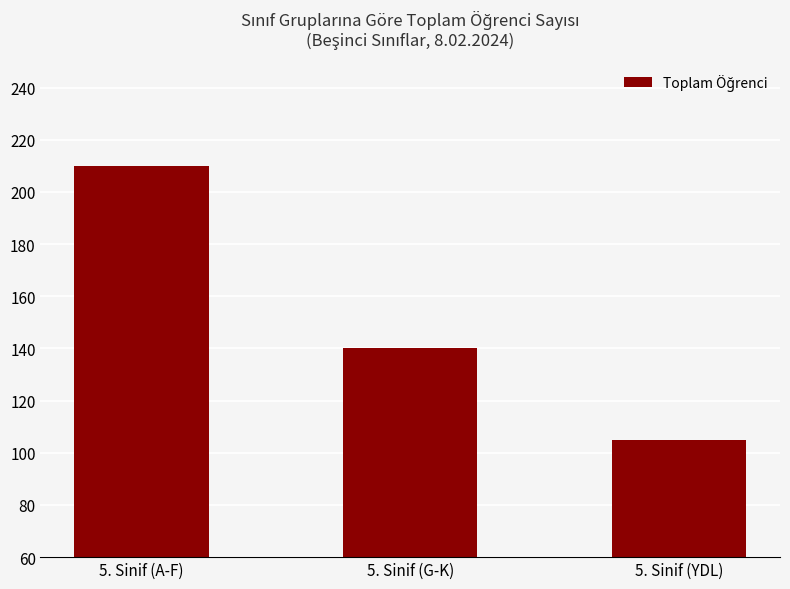

How many series are shown in this chart?

1